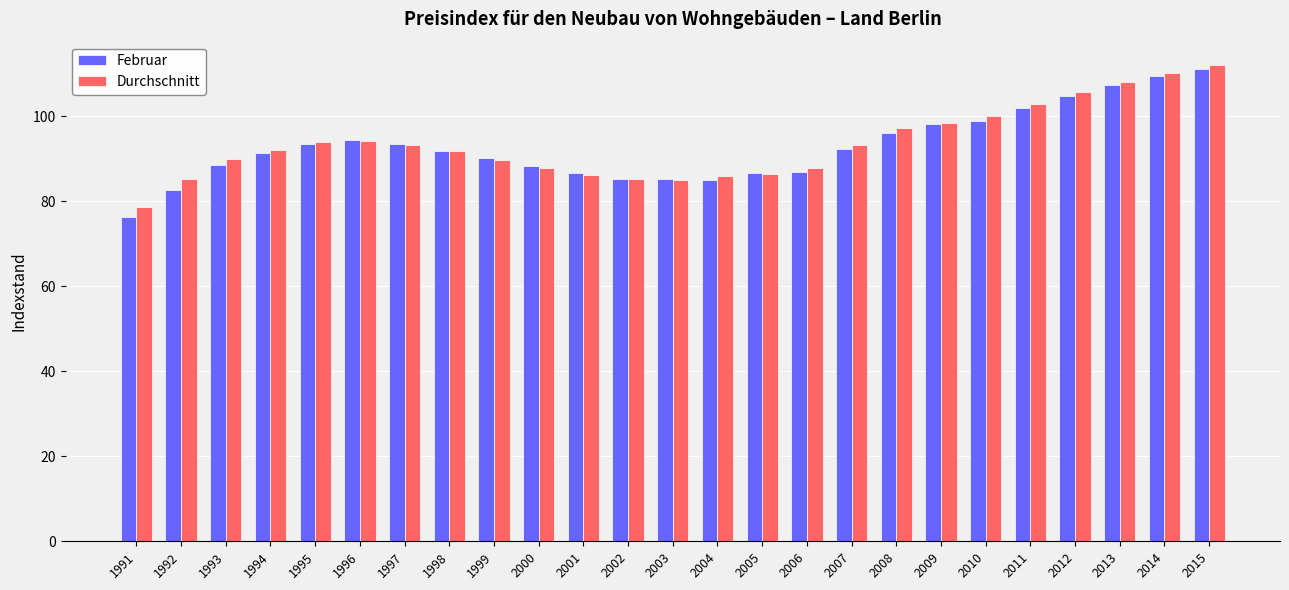

What is the value of the Februar bar at the 12th from the left?

85.3